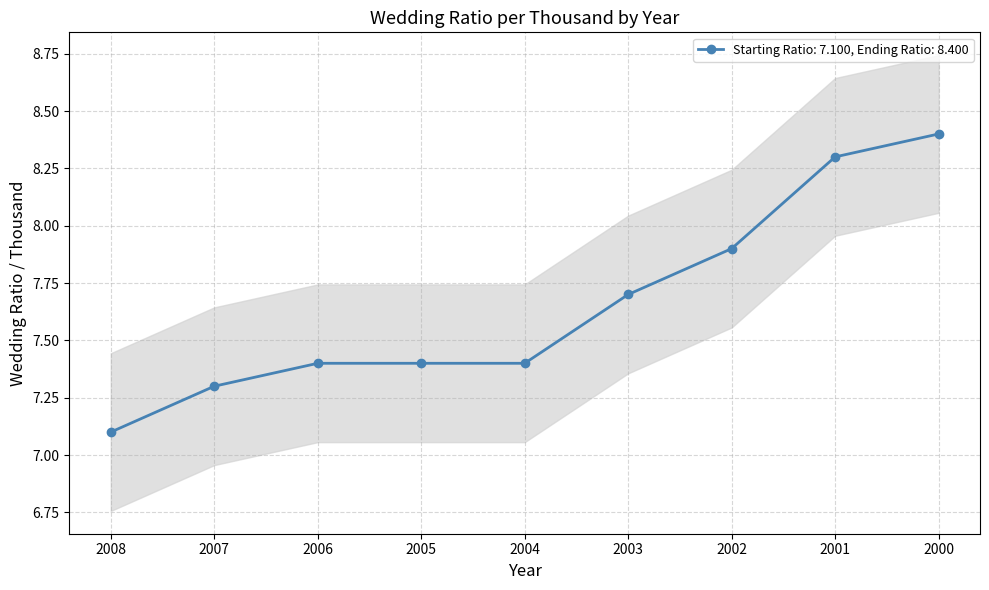

Reading left to right, list all the values displayed in this chart.

2008=7.1	2007=7.3	2006=7.4	2005=7.4	2004=7.4	2003=7.7	2002=7.9	2001=8.3	2000=8.4